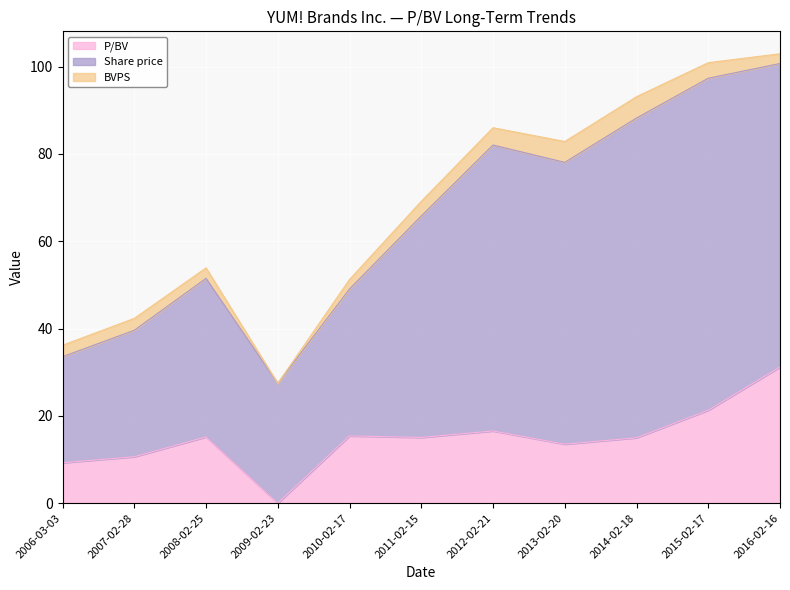

In BVPS, how many points are higher than both neighbors (excluding endpoints)?

2